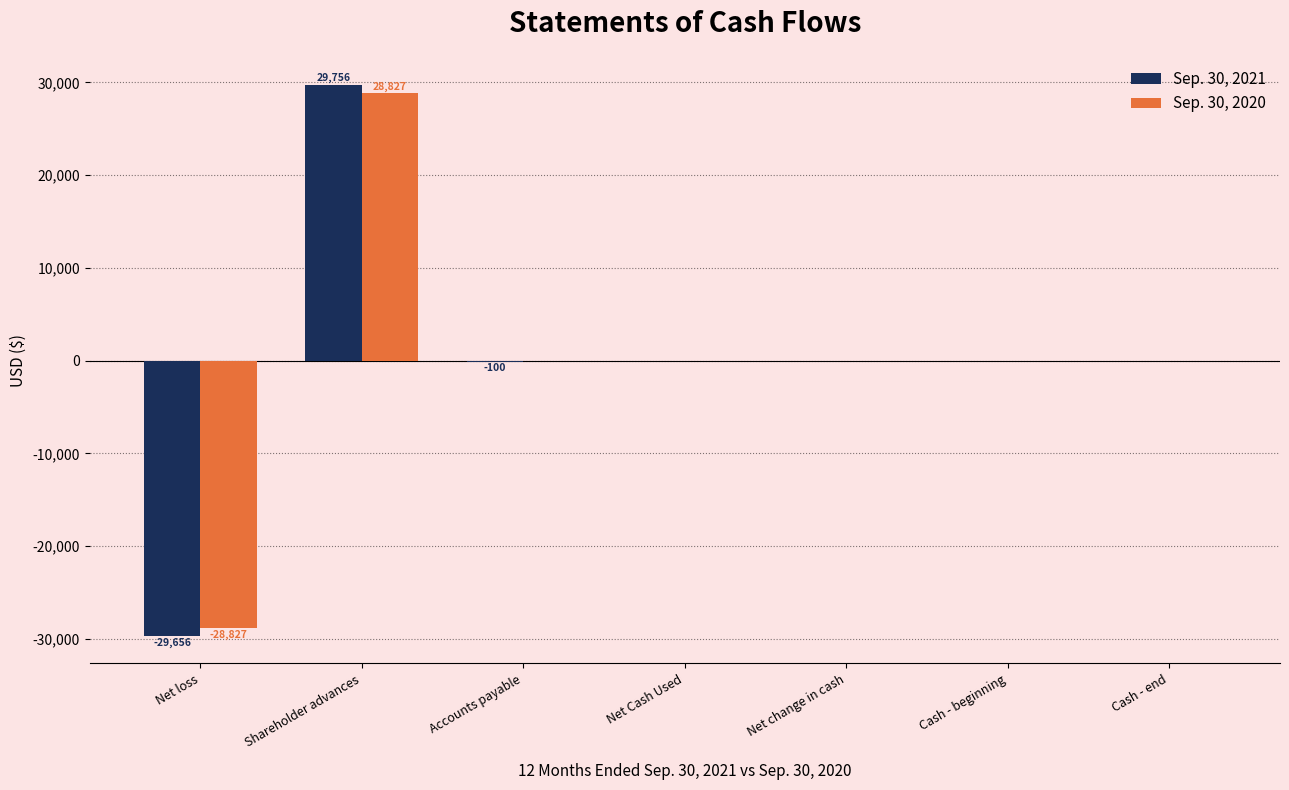

The Sep. 30, 2020 series shows 27093 at Accounts payable. True or false?

False